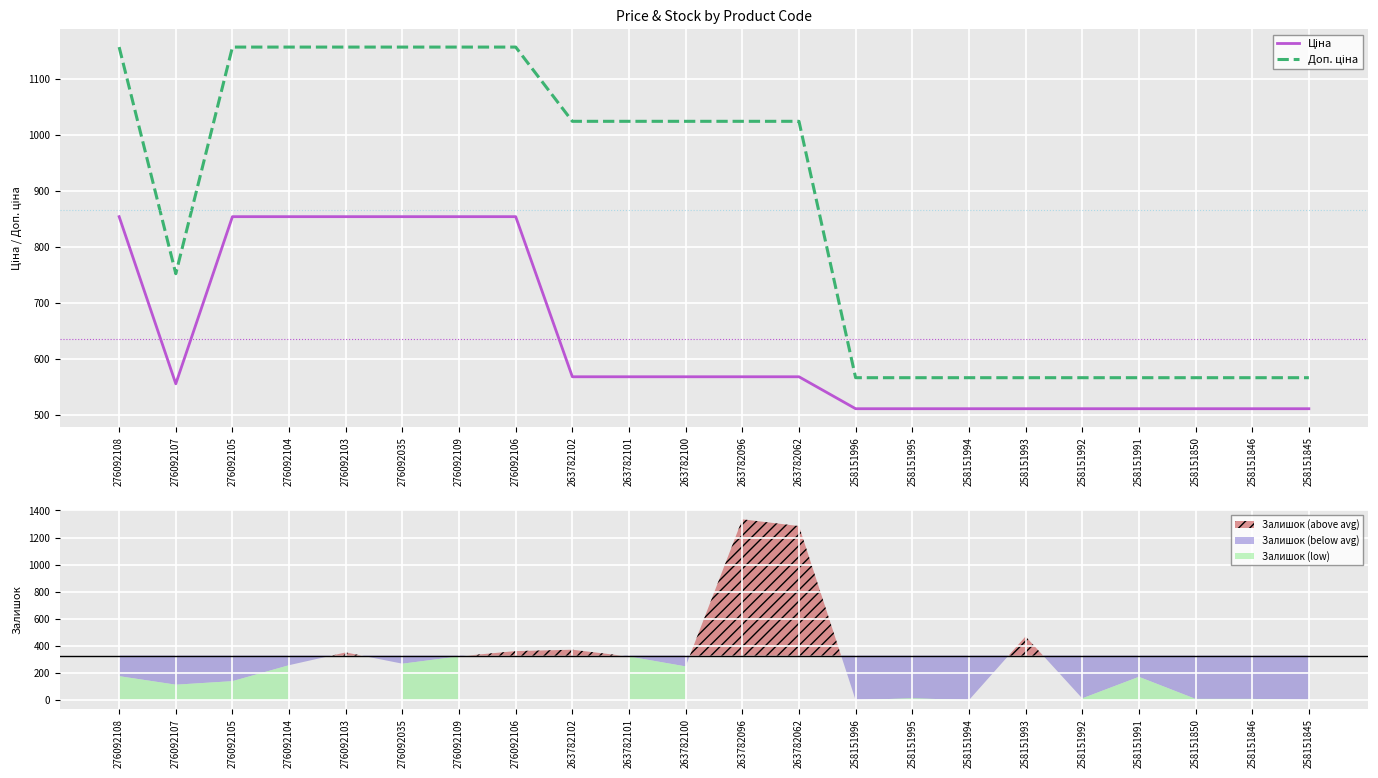

Which label corresponds to the smallest value in the chart?

258151996